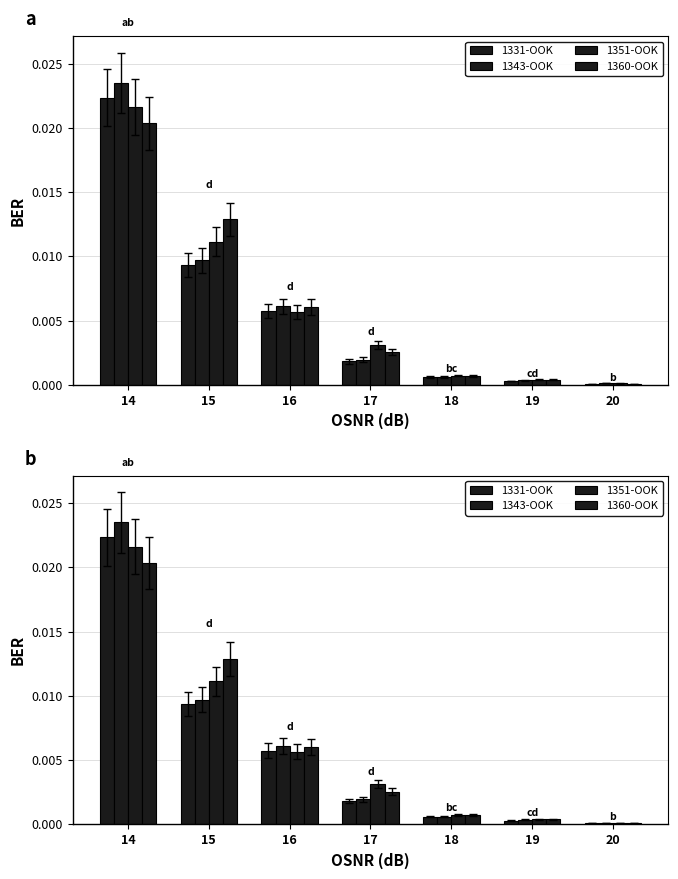

Rank the categories by 1331-OOK value from highest to lowest.

14, 15, 16, 17, 18, 19, 20